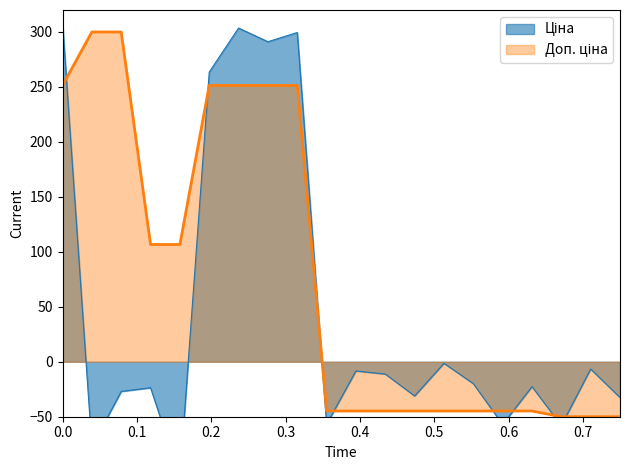

What are all the series names shown in the legend?

Ціна, Доп. ціна